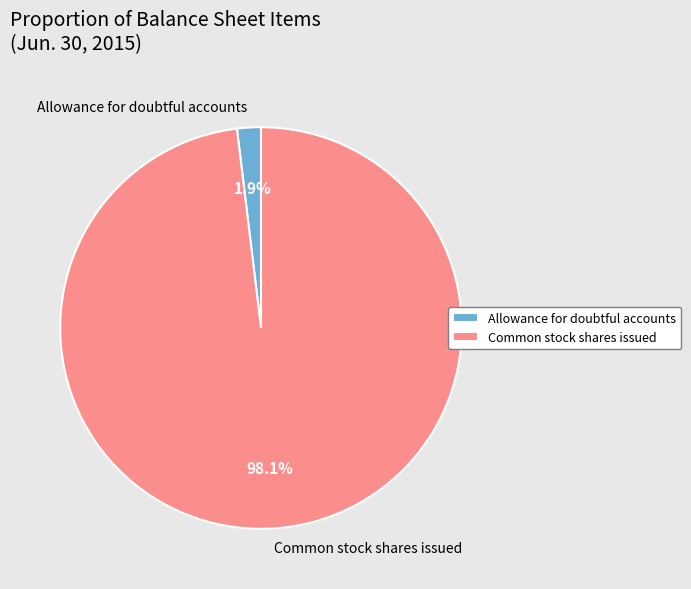

To the nearest percent, what portion does Allowance for doubtful accounts represent?

2%